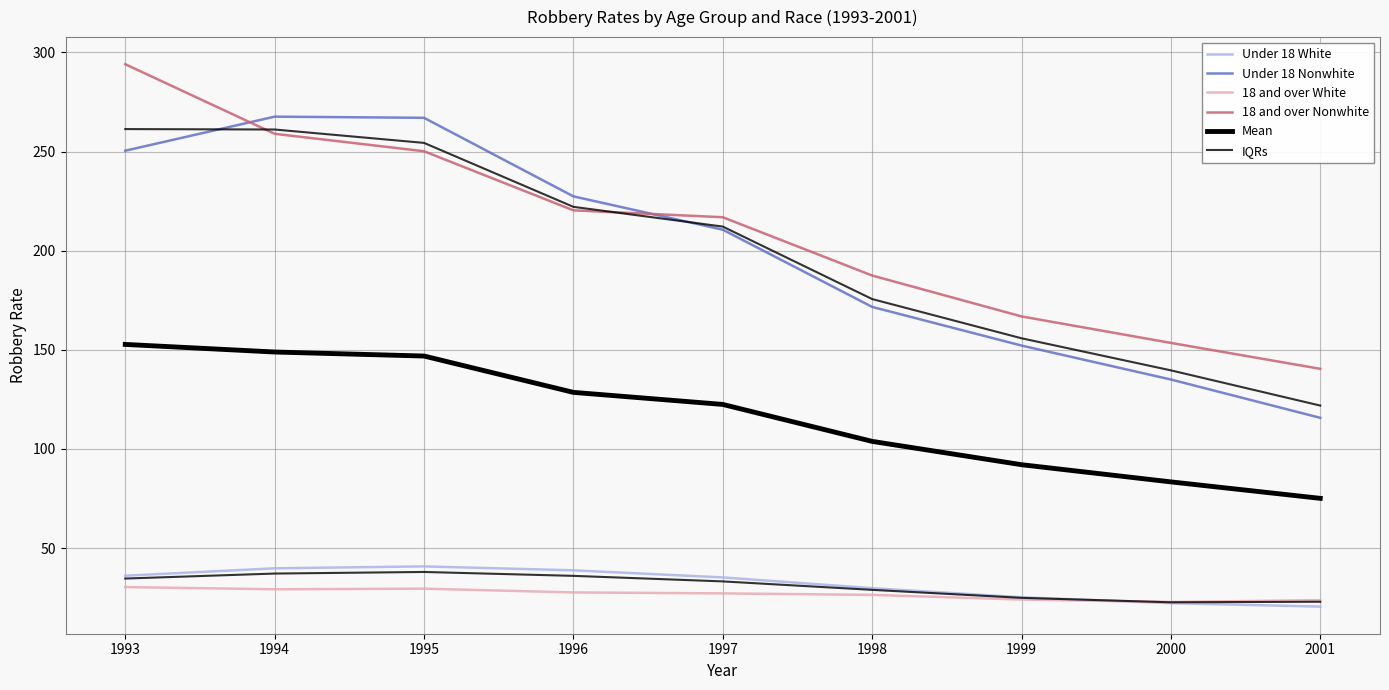

What is the sum of the IQRs values at 1993 and 1996?

70.7